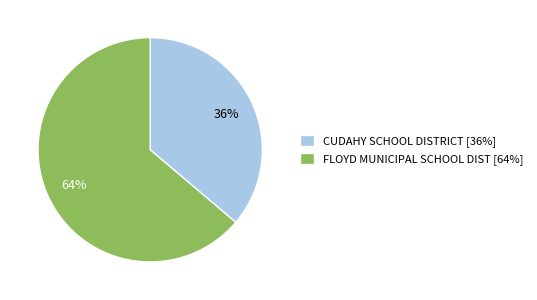

To the nearest percent, what is the difference between the largest and smallest slice percentages?

28%